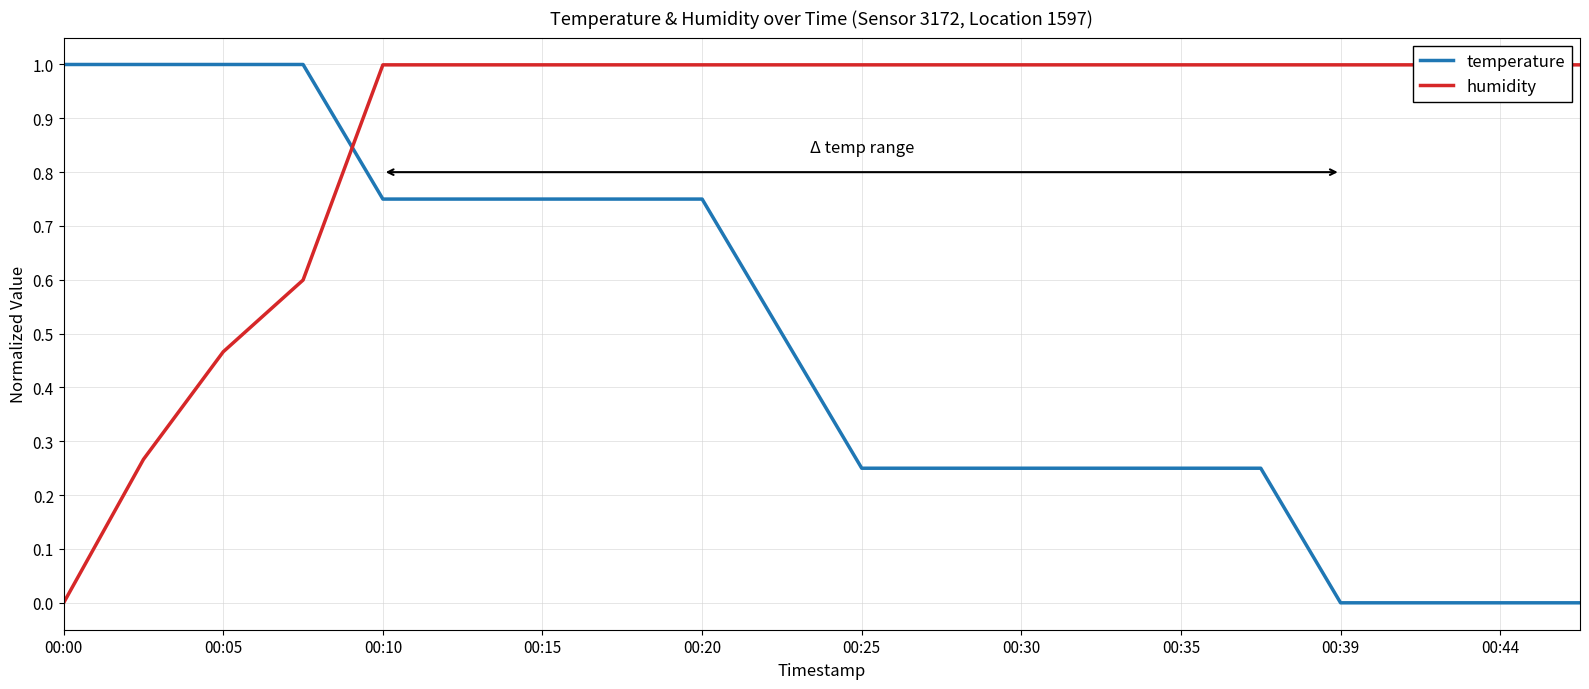

How many lines are shown in the chart?

2